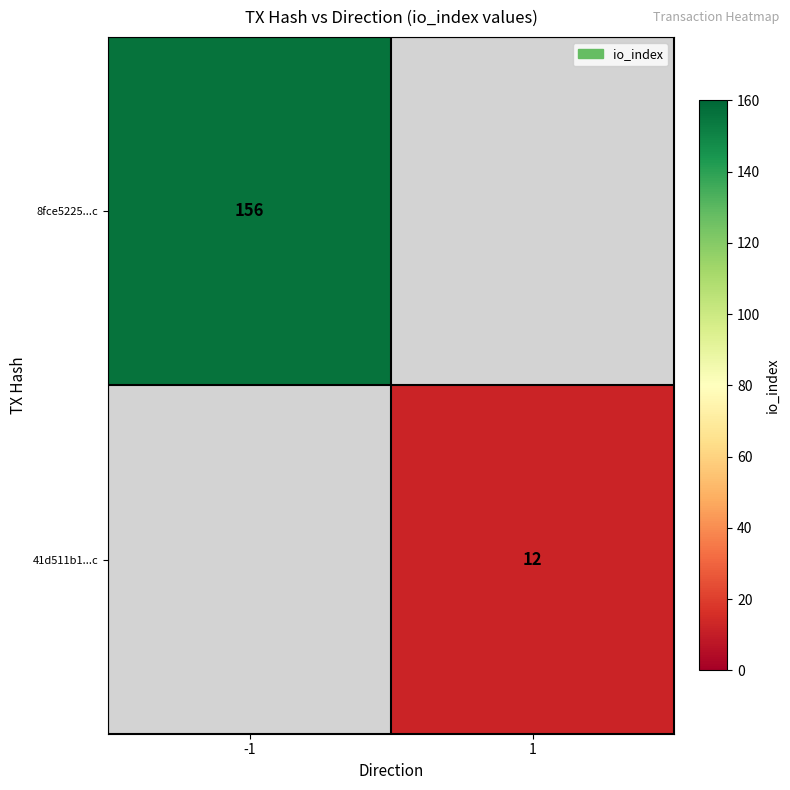

The 41d511b1...c series shows 4 at 1. True or false?

False